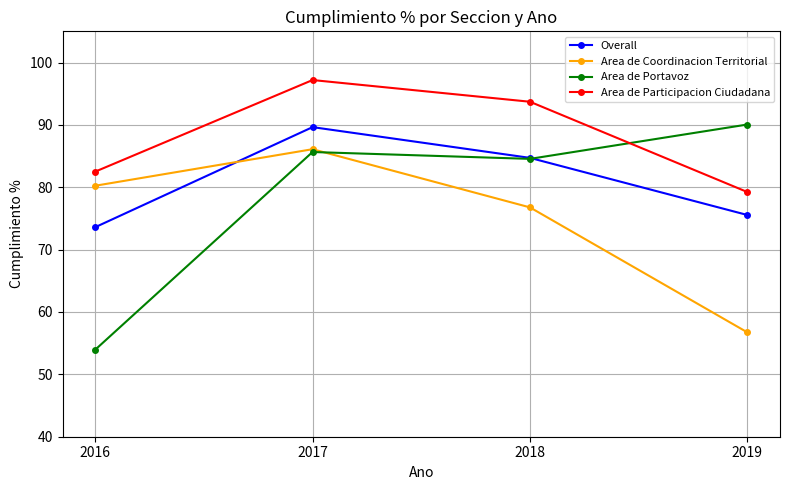

At which label does Overall first exceed 84?

2017